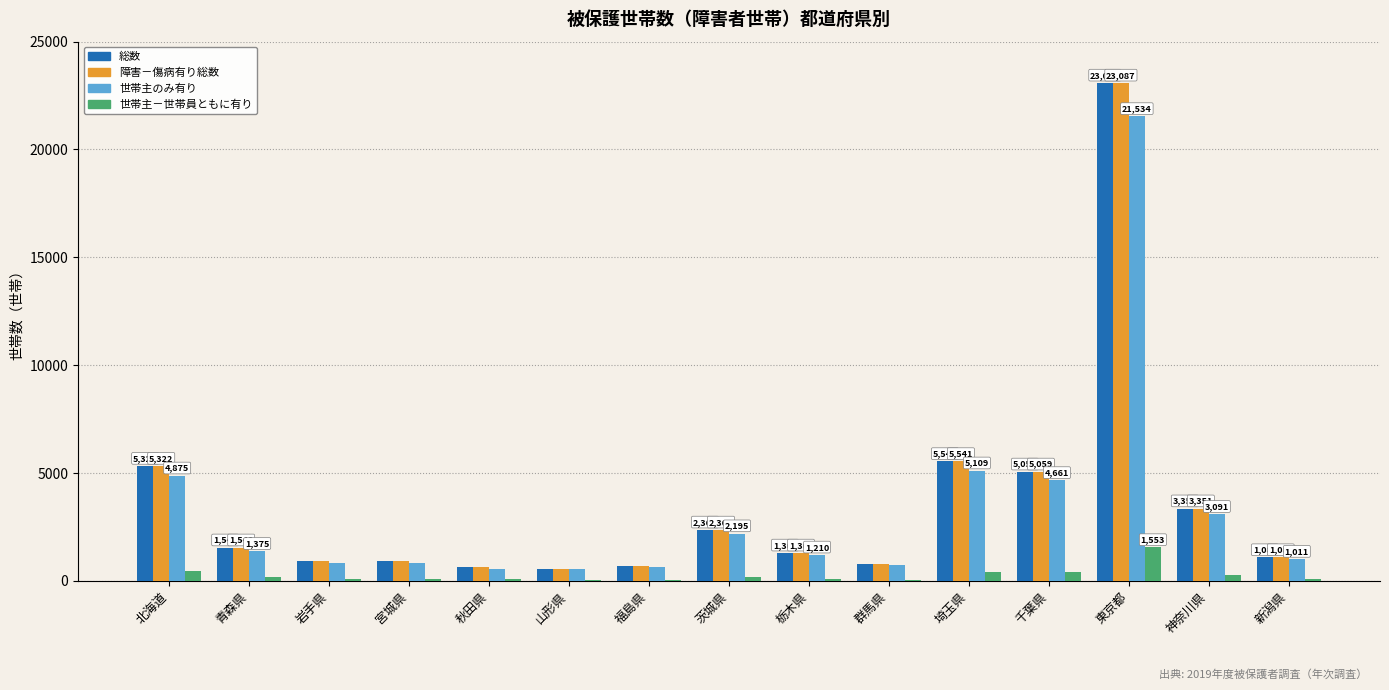

What is the average value of the 総数 series?

3549